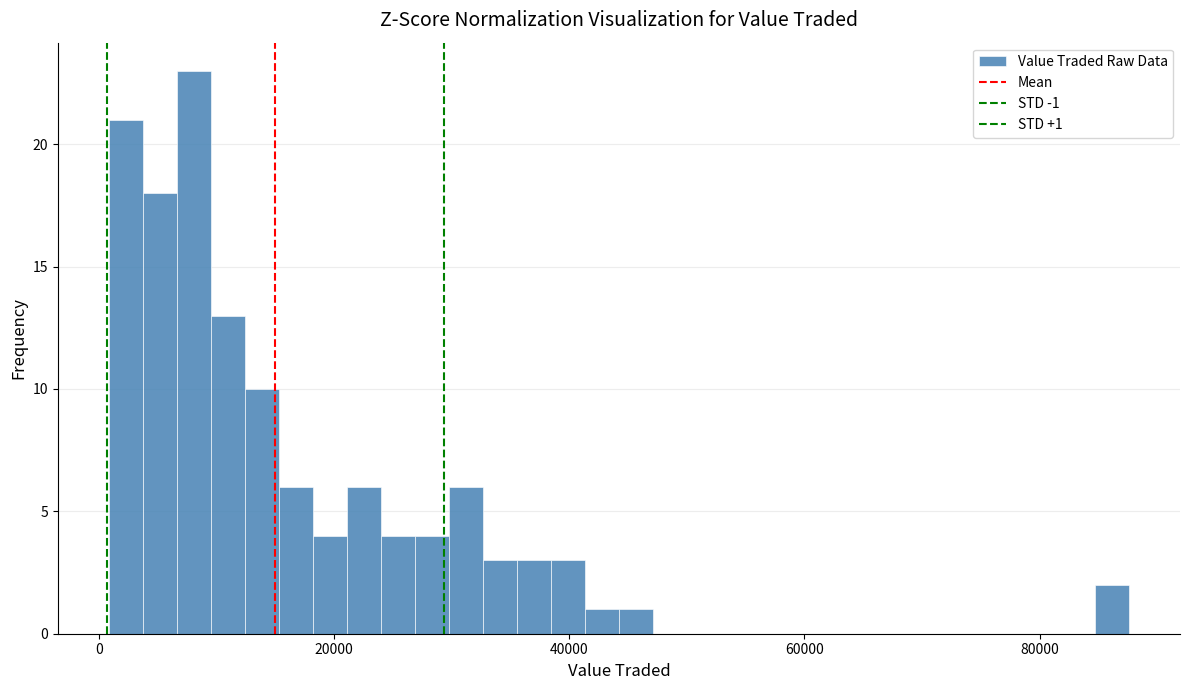

Read against the x-axis, roughly where is the centre of the tallest bar?

8000